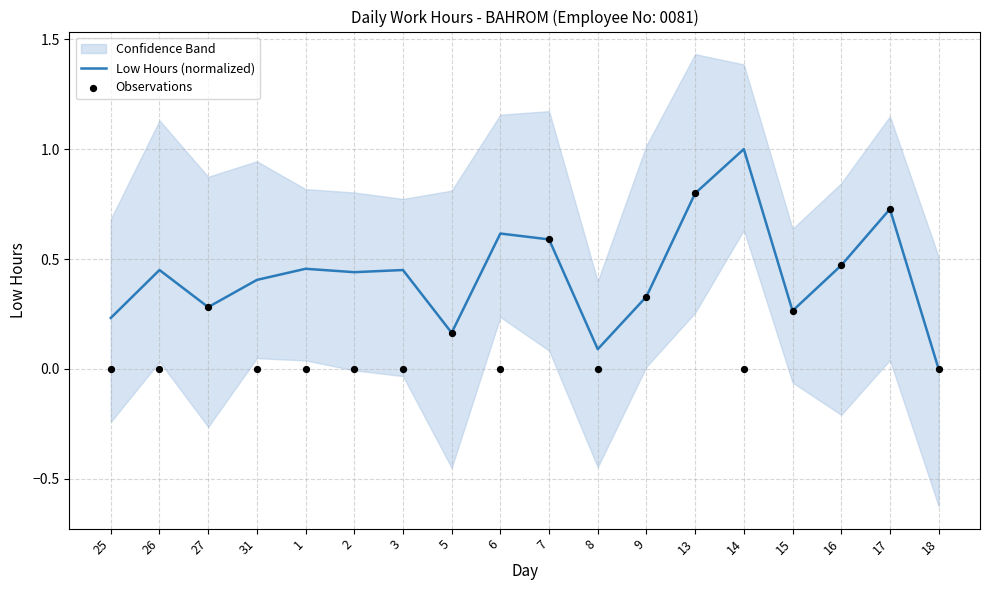

The Low Hours (normalized) series shows 0.3 at 5. True or false?

False